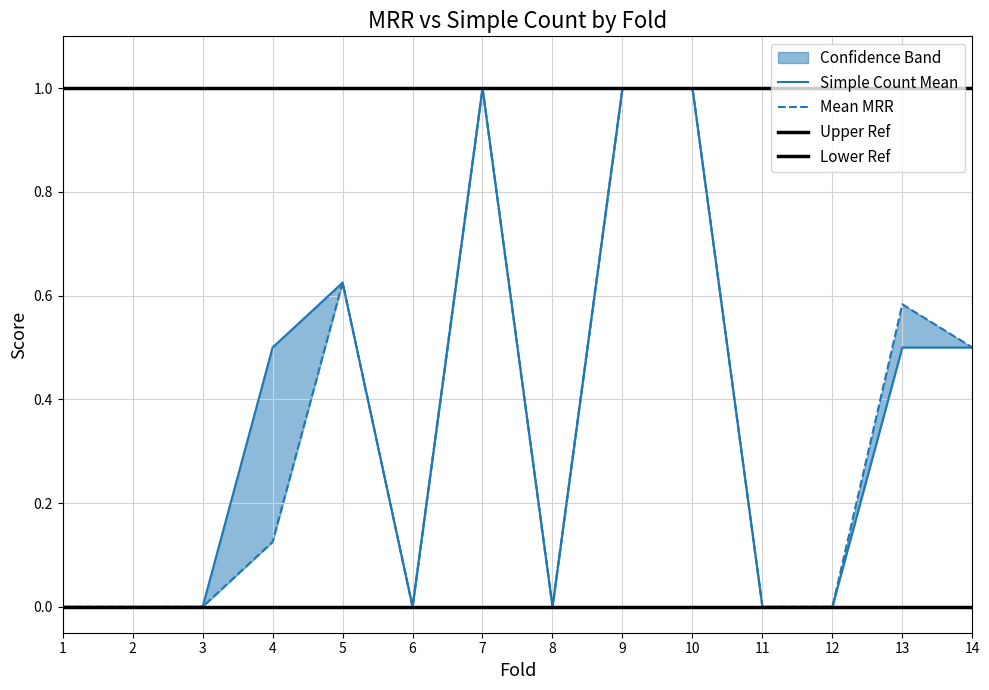

Which series changed the most between 3 and 4?

Simple Count Mean